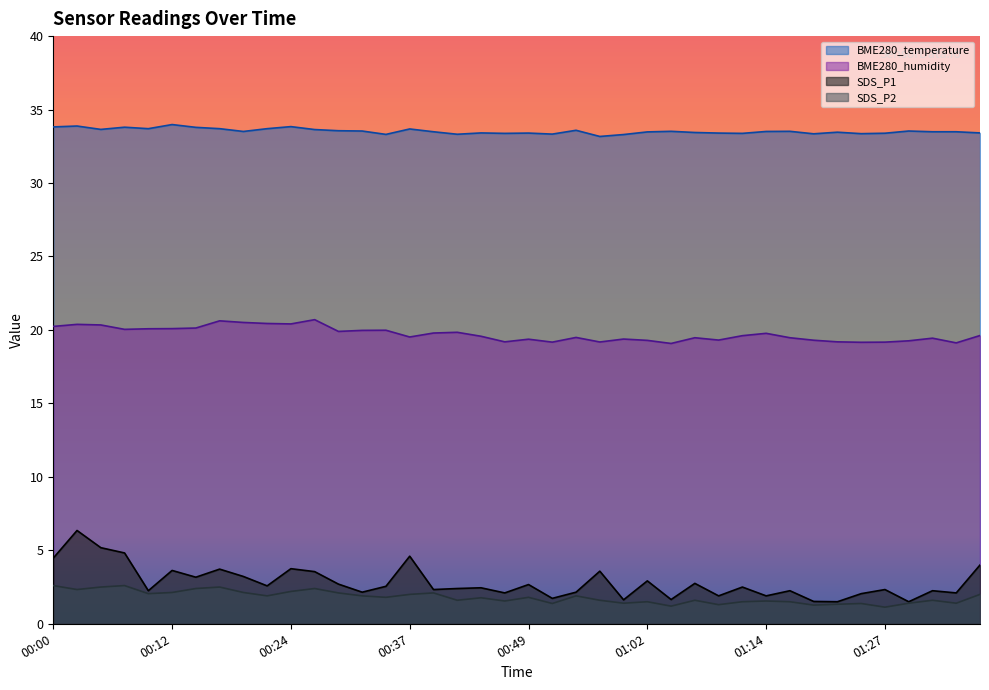

What is the total value across all series at 01:19?

55.4